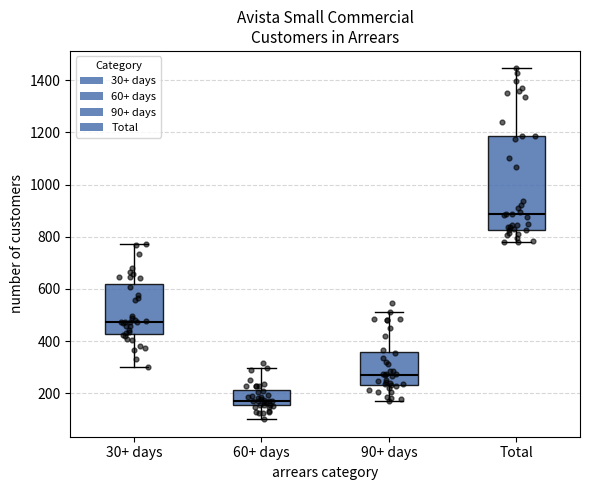

Reading left to right, transcribe this box plot: for each box, give where its median line is, the range the box spans, and where its two whiskers end, as read against the y-axis. The values are not printed on the chart, so give them approximately, as read against the axis.

30+ days: median 480, box 420 to 620, whiskers 300 to 780
60+ days: median 180, box 160 to 220, whiskers 100 to 300
90+ days: median 280, box 240 to 360, whiskers 180 to 520
Total: median 880, box 820 to 1180, whiskers 780 to 1440